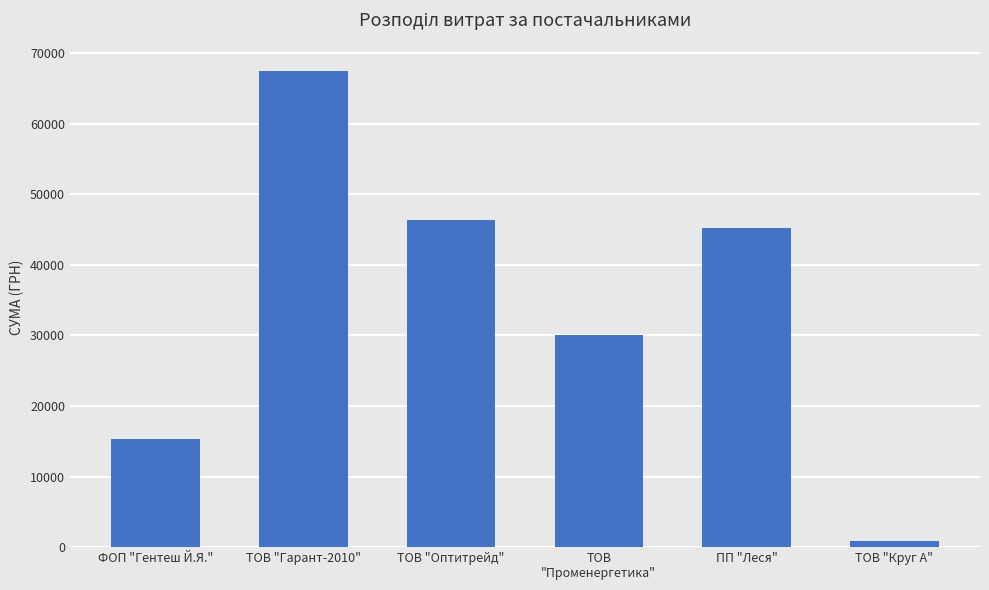

Rank the categories by value from highest to lowest.

ТОВ "Гарант-2010", ТОВ "Оптитрейд", ПП "Леся", ТОВ
"Променергетика", ФОП "Гентеш Й.Я.", ТОВ "Круг А"